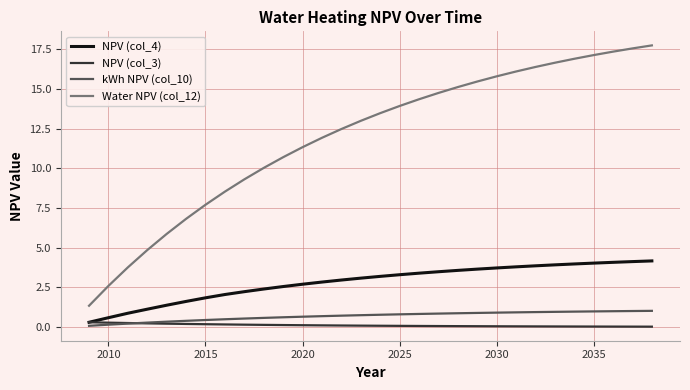

What is the minimum value for kWh NPV (col_10)?

0.1